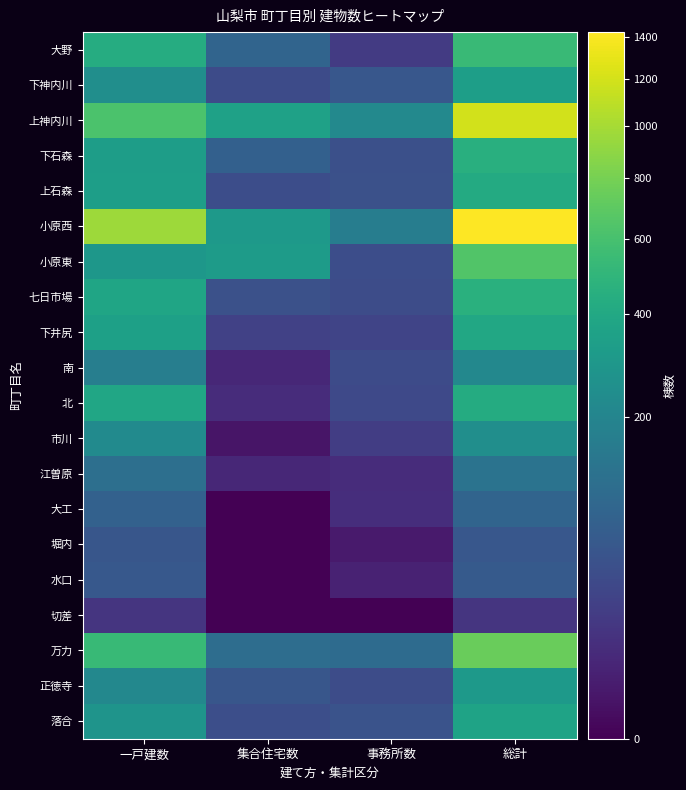

What is the total value across all series at 一戸建数?

6054